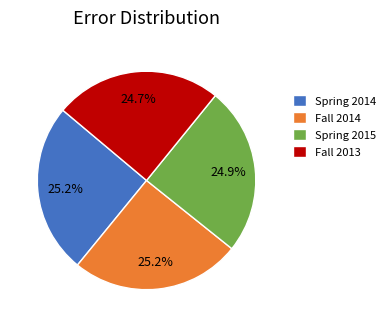

Does Fall 2014 account for over 50% of the chart?

No